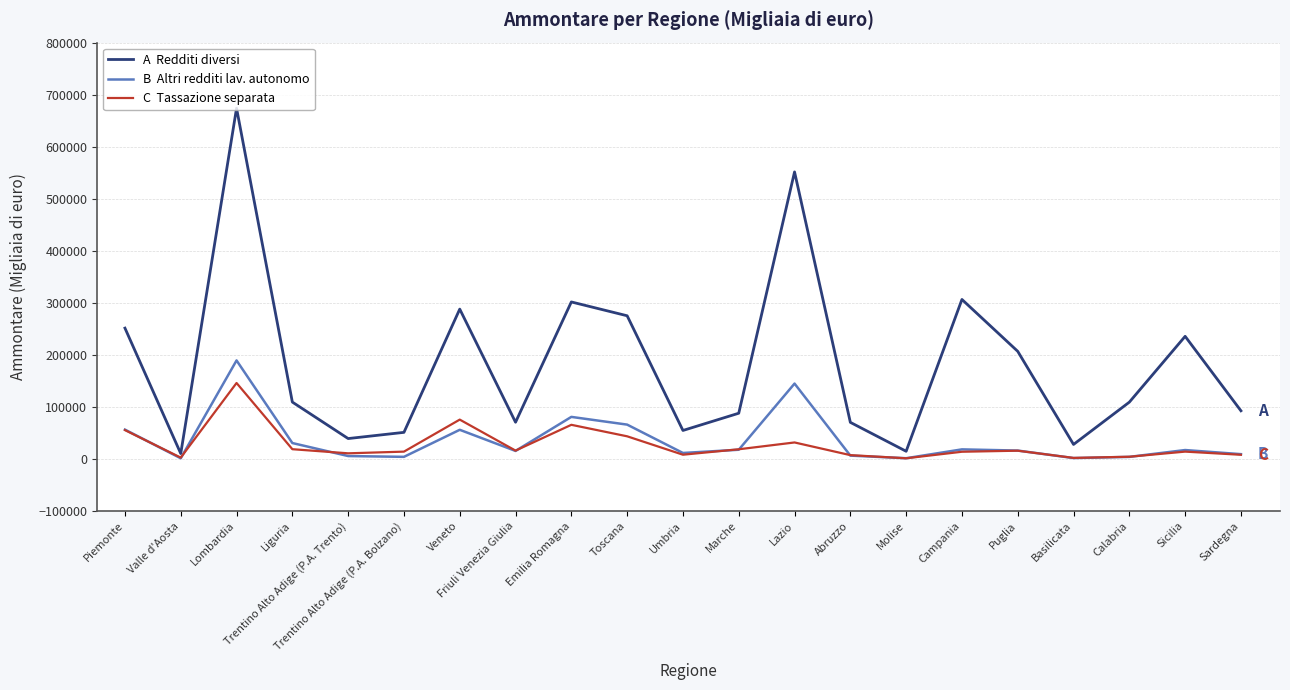

What is the difference between the highest and lowest values at Piemonte?

195989